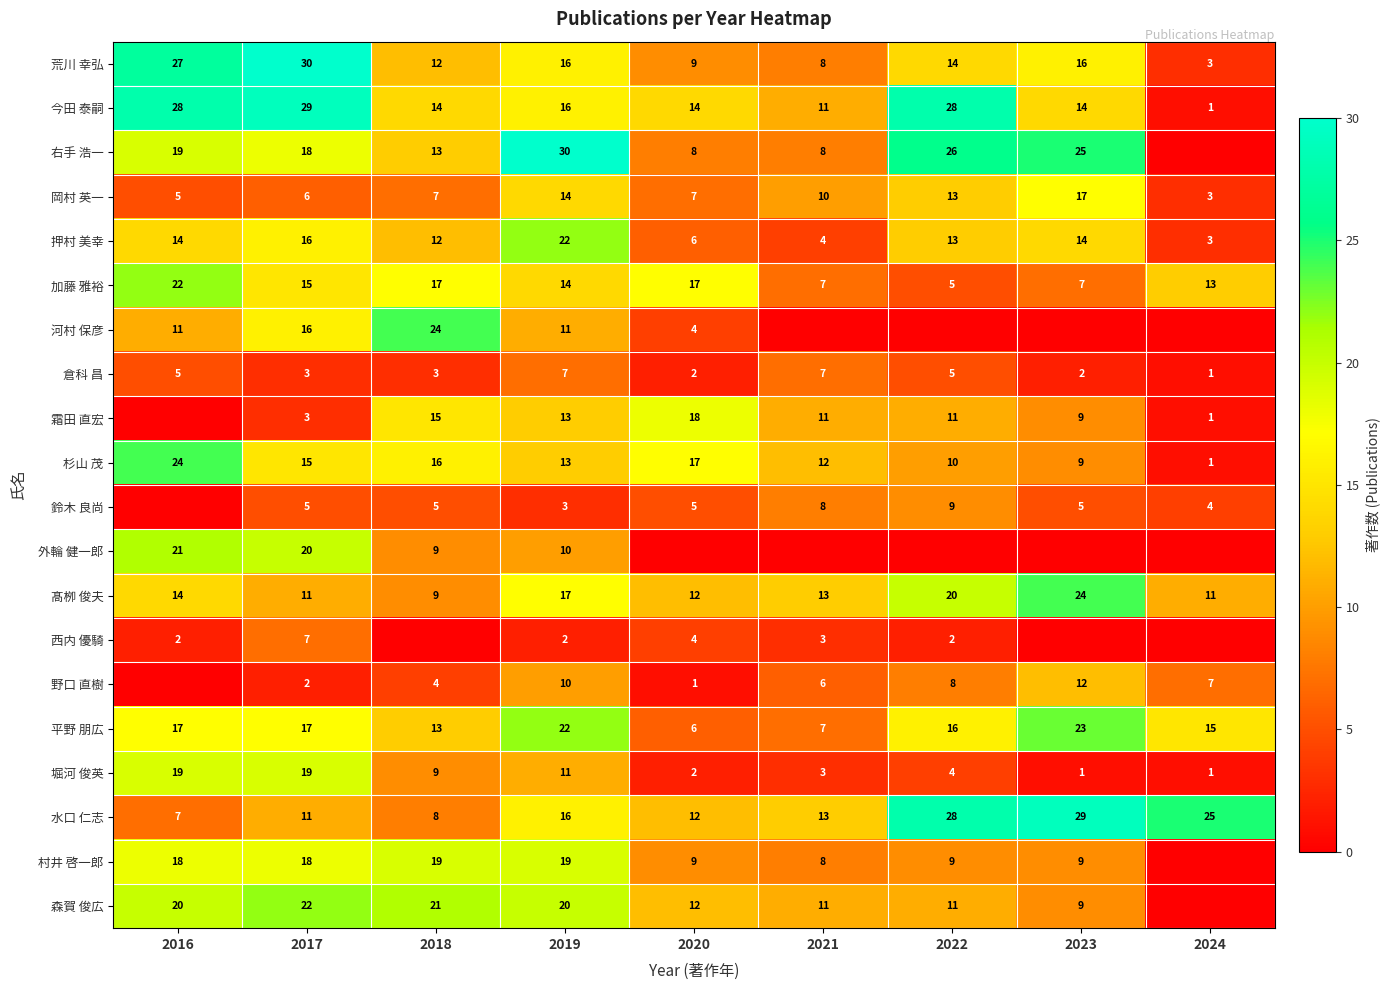

What is the spread (max minus min) of values at 2020?

18